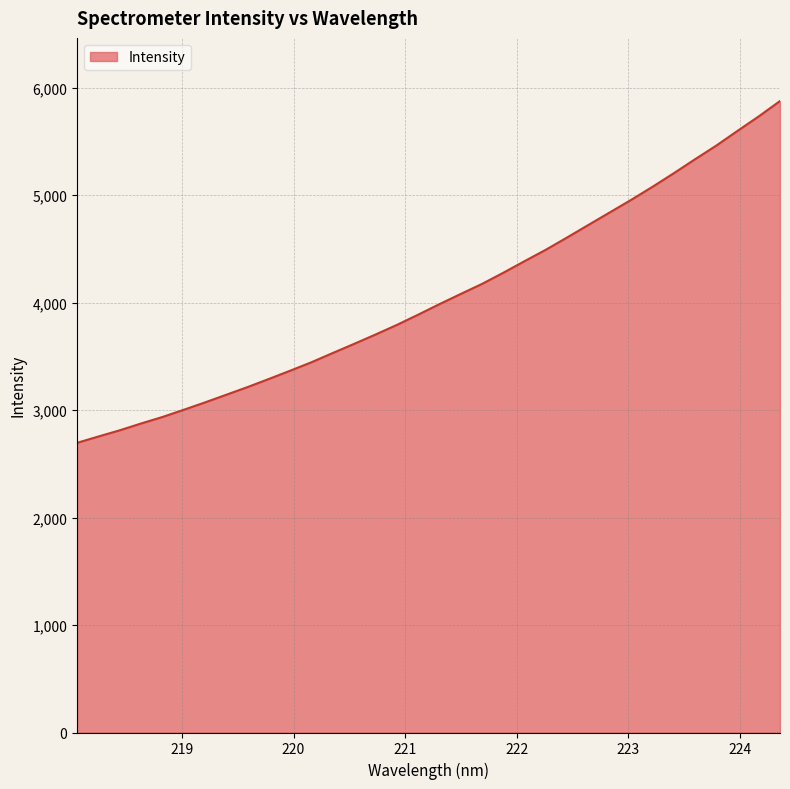

Count the number of data series in this chart.

1